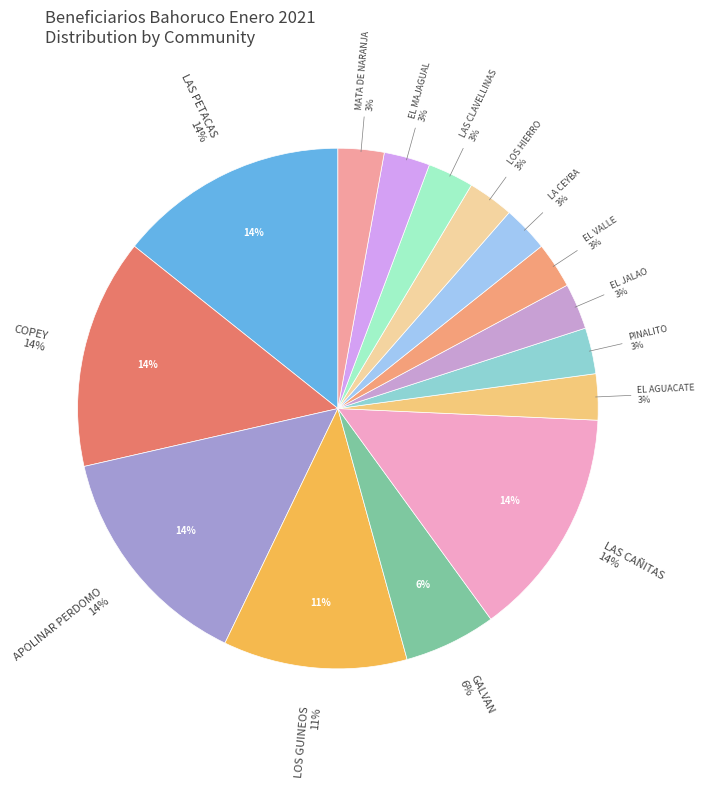

Which category has the biggest portion of the pie?

LAS PETACAS